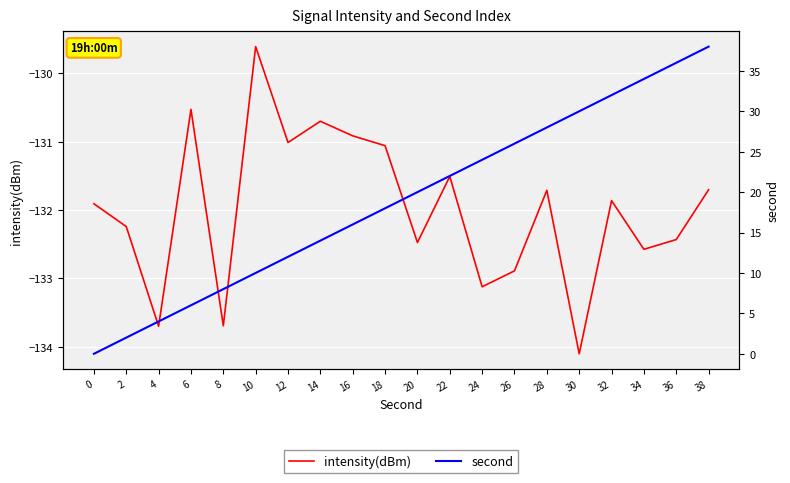

At 18, list the series in order from smallest to largest.

intensity(dBm), second